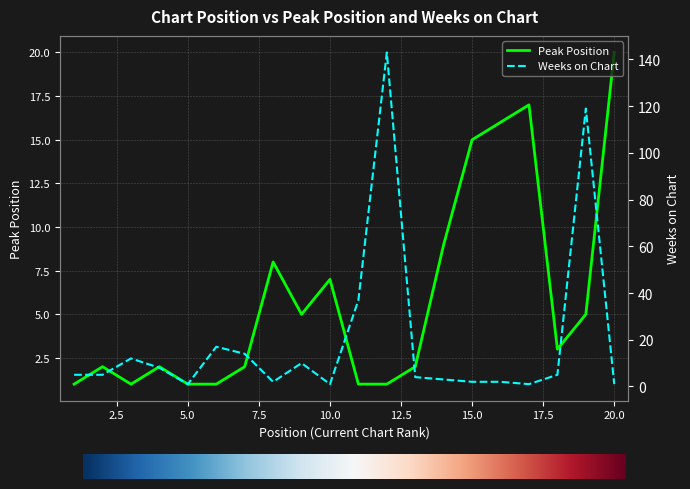

How many data points does each series have?

20